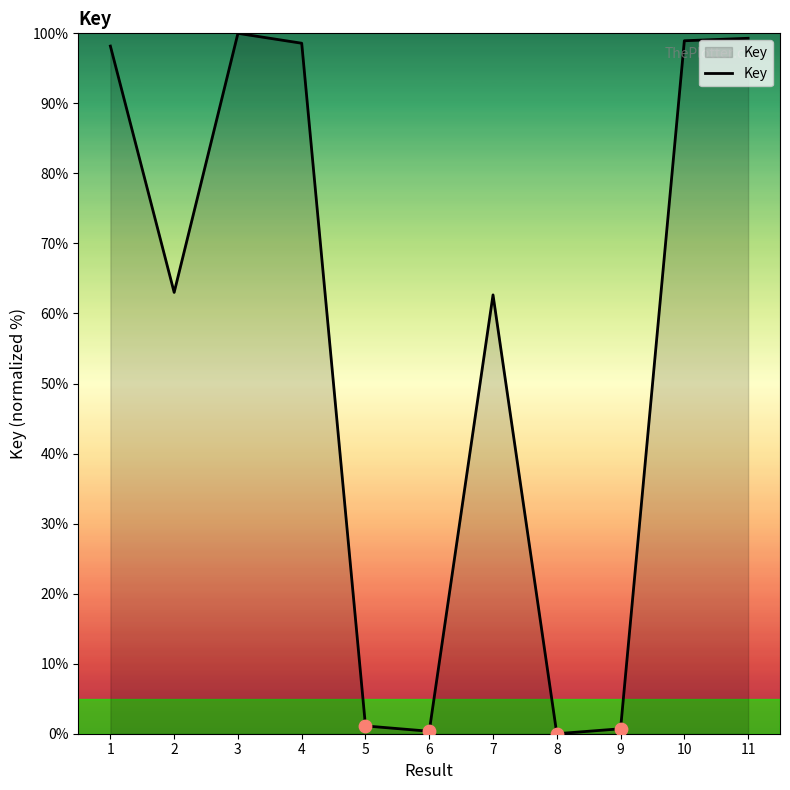

What is the ratio of the value at 7 to the value at 11?

0.6